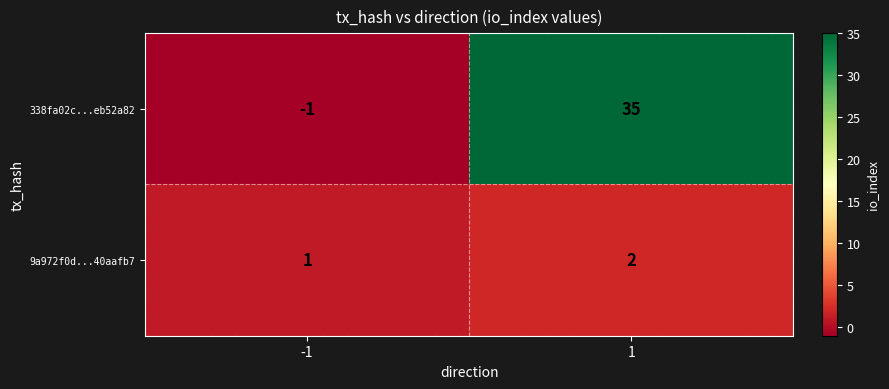

At which category does the chart reach its peak across all series?

1